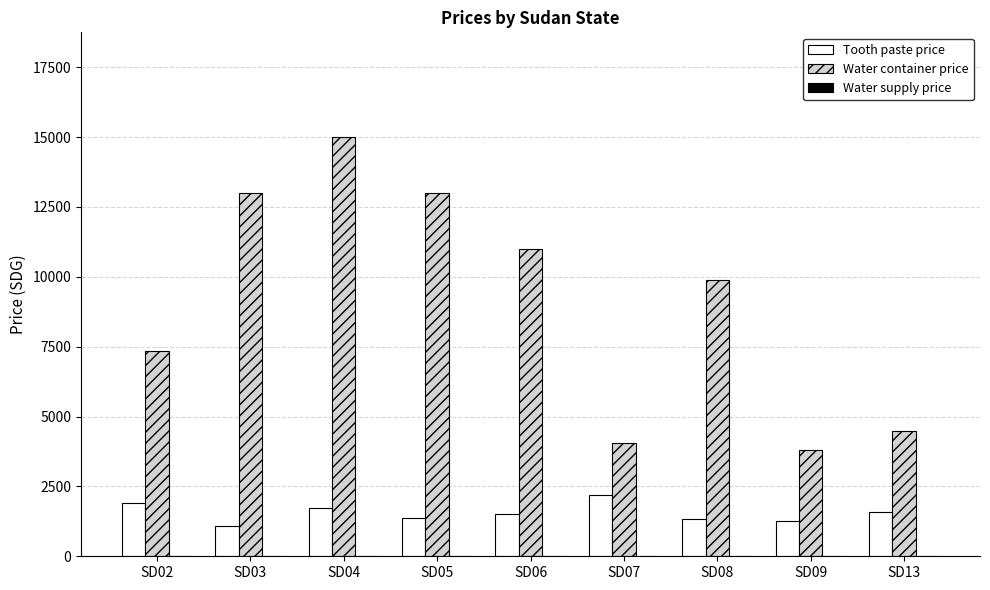

What is the sum of all Water container price values?

81580.6